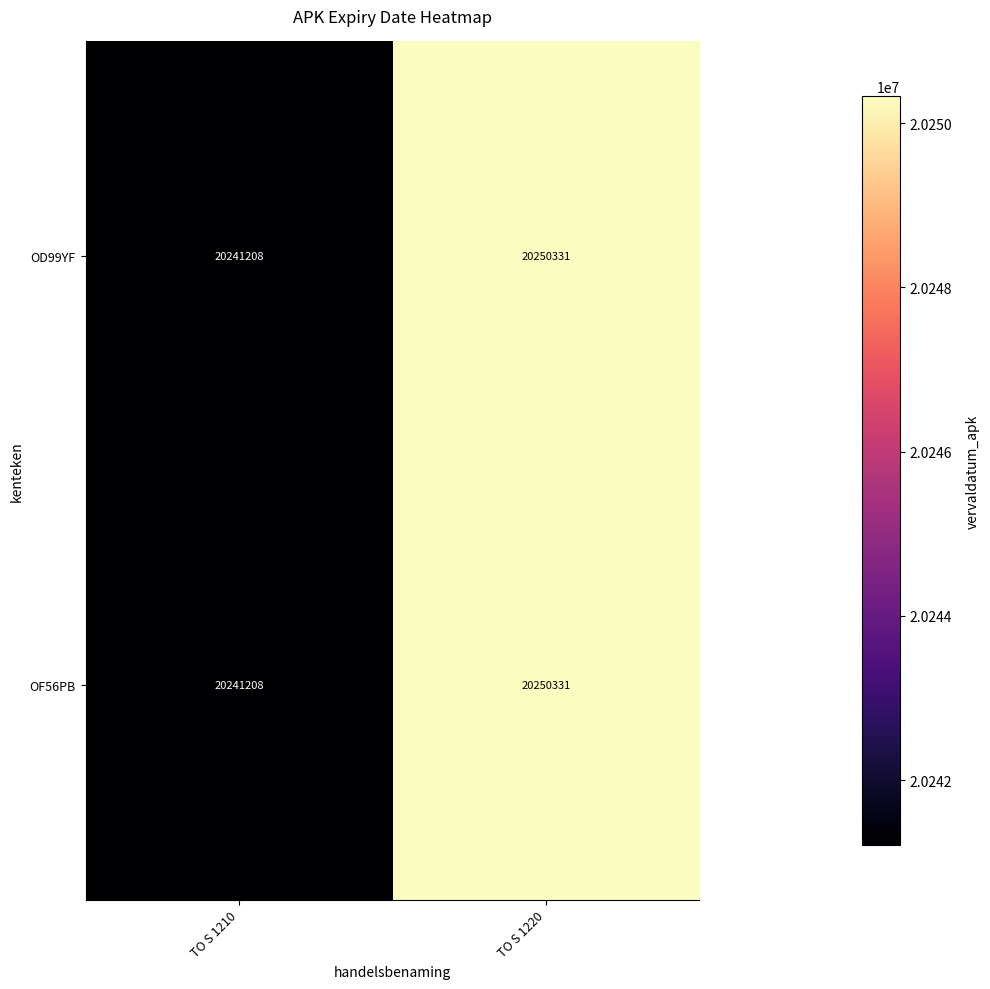

What is the sum of the OD99YF values at TO S 1210 and TO S 1220?

40491539